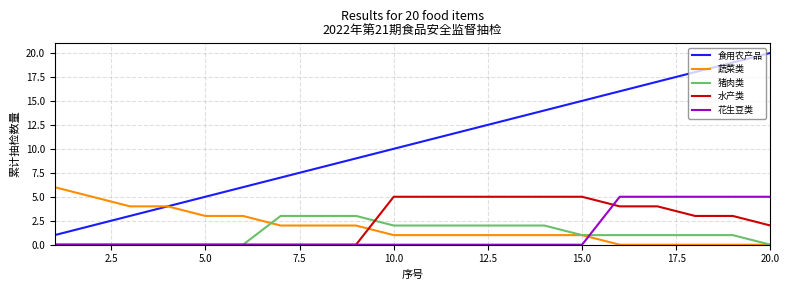

Which series has the largest total across all categories?

食用农产品